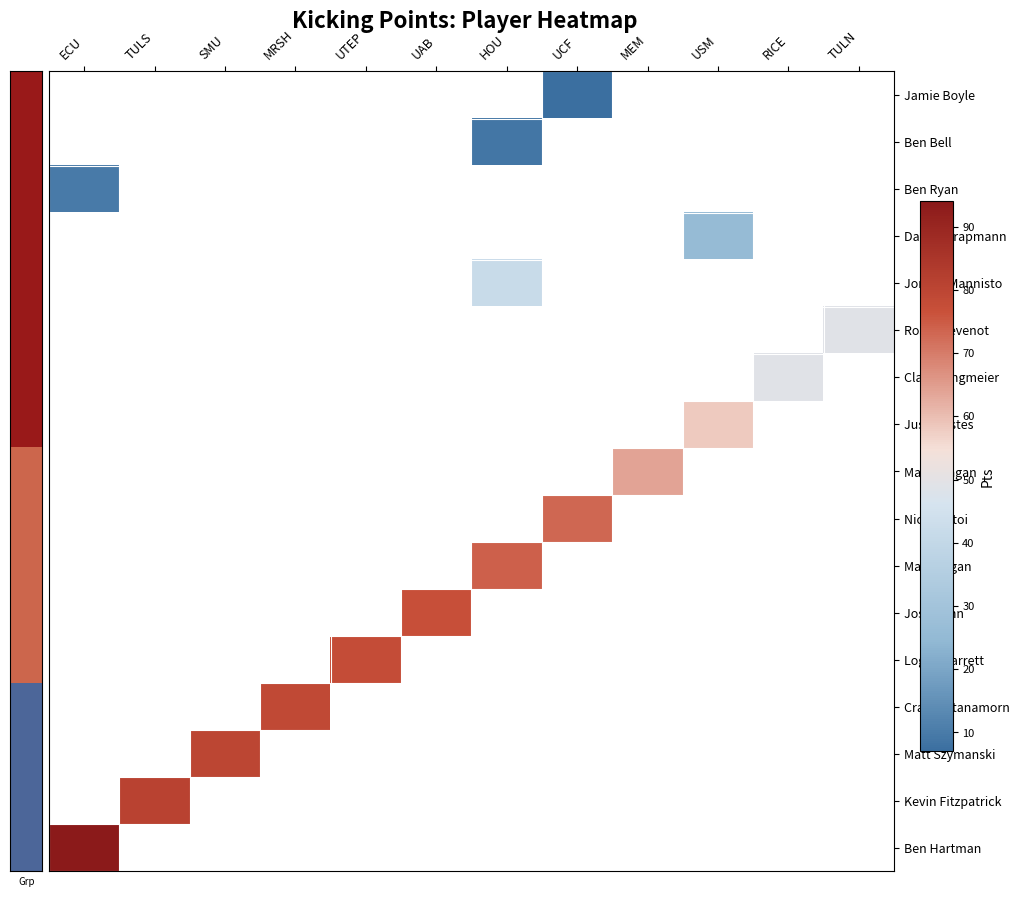

At which category does the chart reach its peak across all series?

ECU